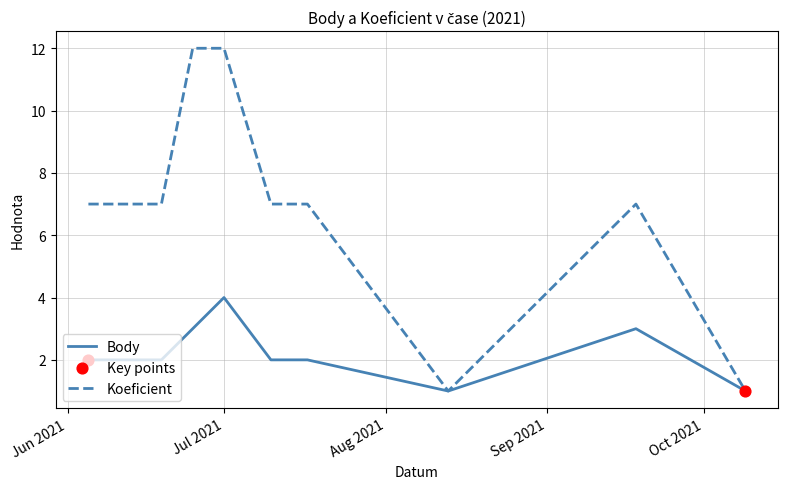

Which series has the largest total across all categories?

Koeficient